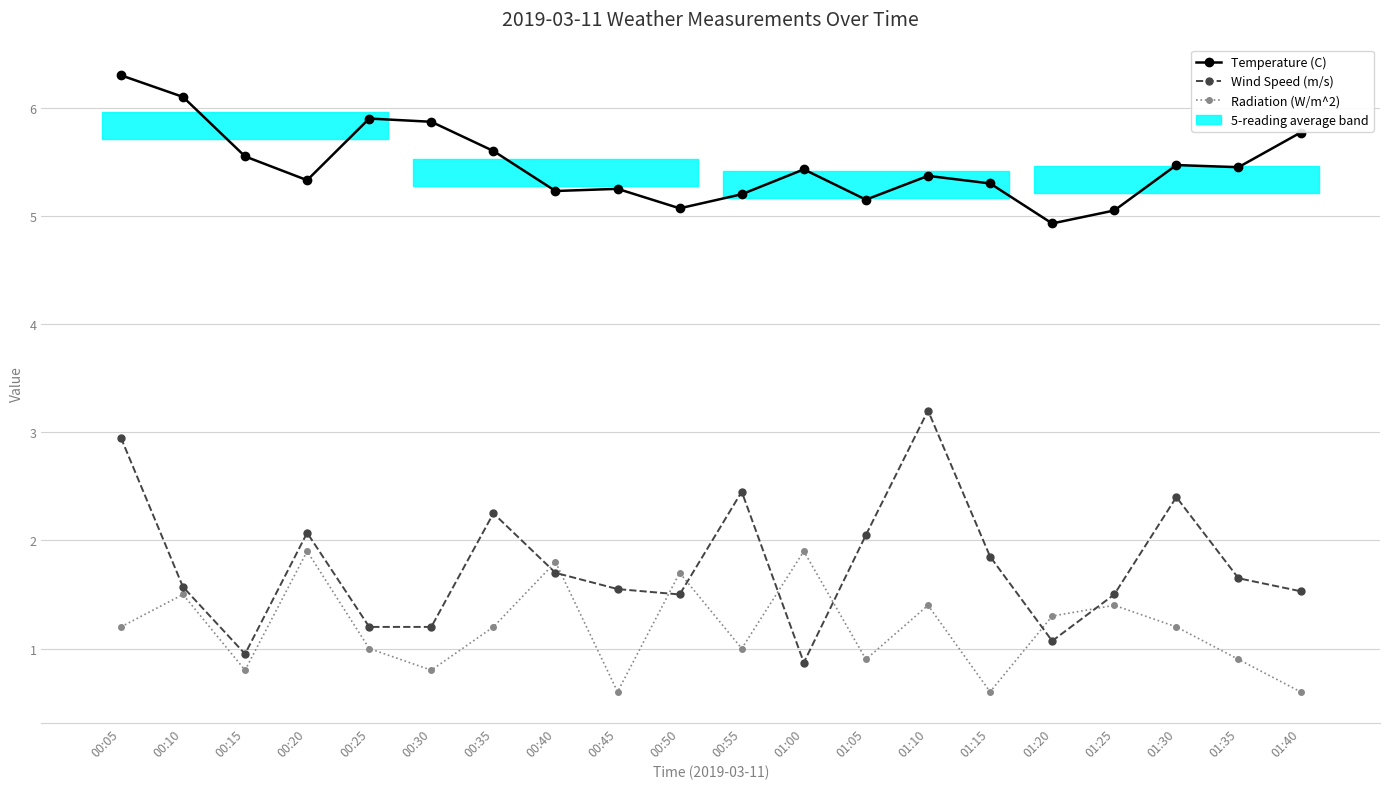

Reading left to right, what are all the values shown in this chart?

Temperature (C): 00:05=6.3	00:10=6.1	00:15=5.5	00:20=5.3	00:25=5.9	00:30=5.9	00:35=5.6	00:40=5.2	00:45=5.2	00:50=5.1	00:55=5.2	01:00=5.4	01:05=5.2	01:10=5.4	01:15=5.3	01:20=4.9	01:25=5.0	01:30=5.5	01:35=5.5	01:40=5.8
Wind Speed (m/s): 00:05=3.0	00:10=1.6	00:15=0.9	00:20=2.1	00:25=1.2	00:30=1.2	00:35=2.2	00:40=1.7	00:45=1.6	00:50=1.5	00:55=2.5	01:00=0.9	01:05=2.0	01:10=3.2	01:15=1.9	01:20=1.1	01:25=1.5	01:30=2.4	01:35=1.6	01:40=1.5
Radiation (W/m^2): 00:05=1.2	00:10=1.5	00:15=0.8	00:20=1.9	00:25=1.0	00:30=0.8	00:35=1.2	00:40=1.8	00:45=0.6	00:50=1.7	00:55=1.0	01:00=1.9	01:05=0.9	01:10=1.4	01:15=0.6	01:20=1.3	01:25=1.4	01:30=1.2	01:35=0.9	01:40=0.6